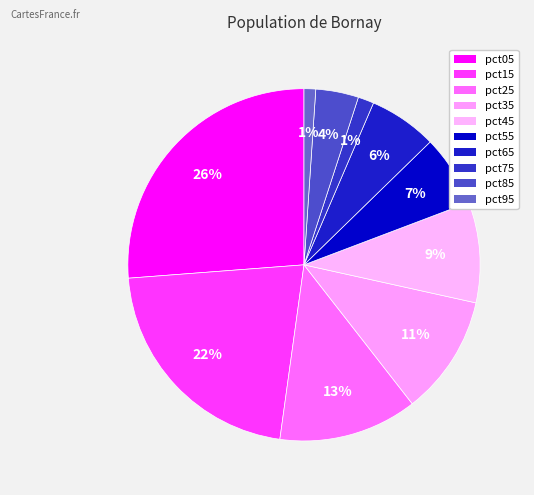

To the nearest percent, what percentage of the pie is pct15?

22%